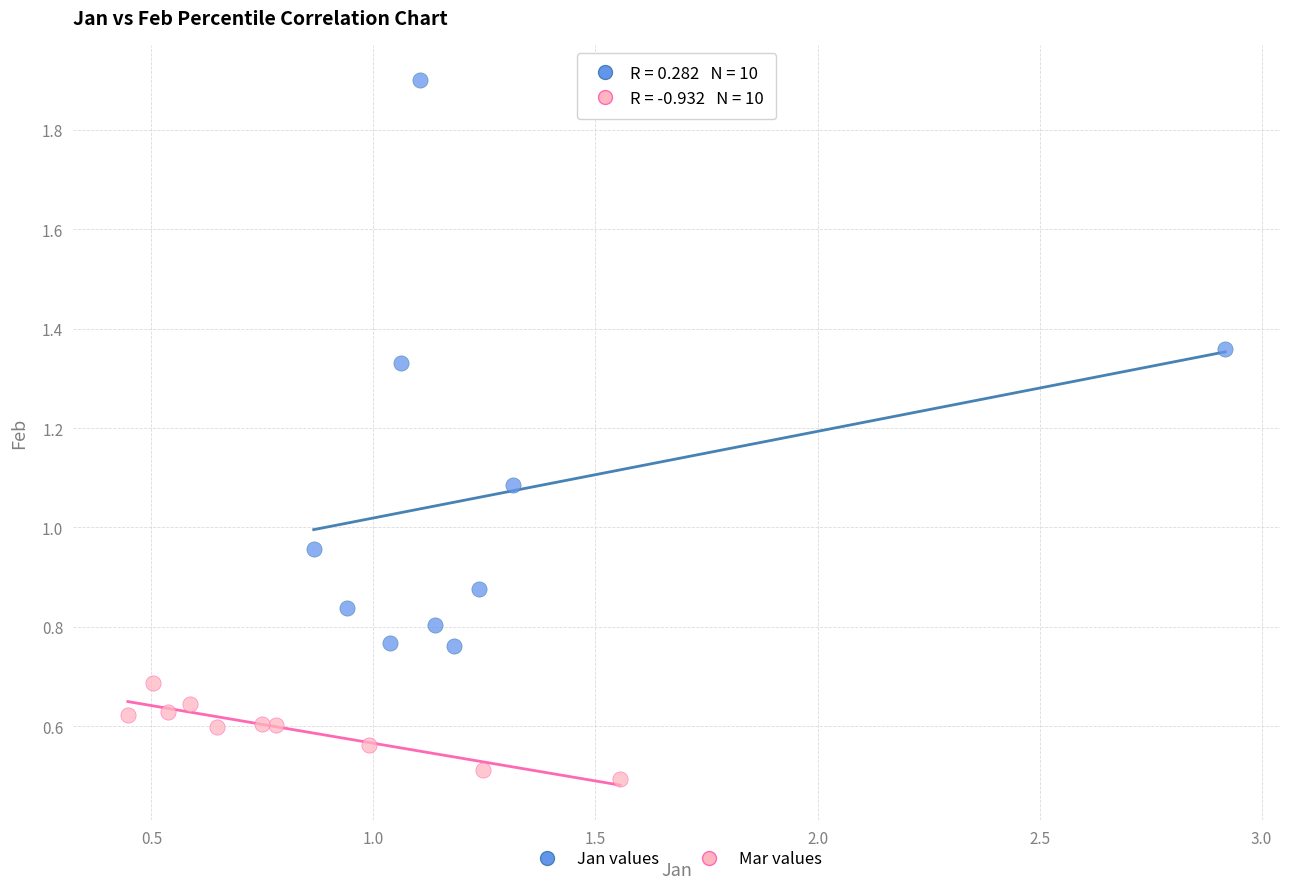

Which series contains the highest Y value?

Jan values